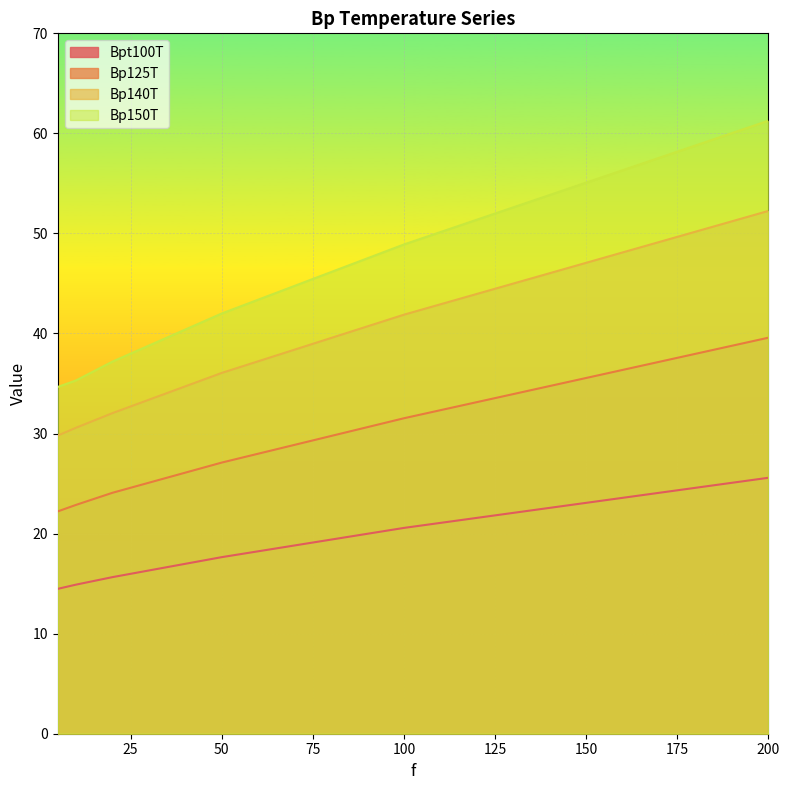

True or false: Bp150T has a value of 34.7 at 5.

True